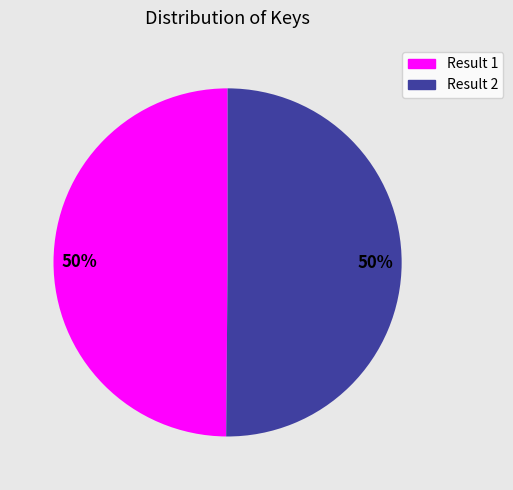

How many slices are in this pie chart?

2